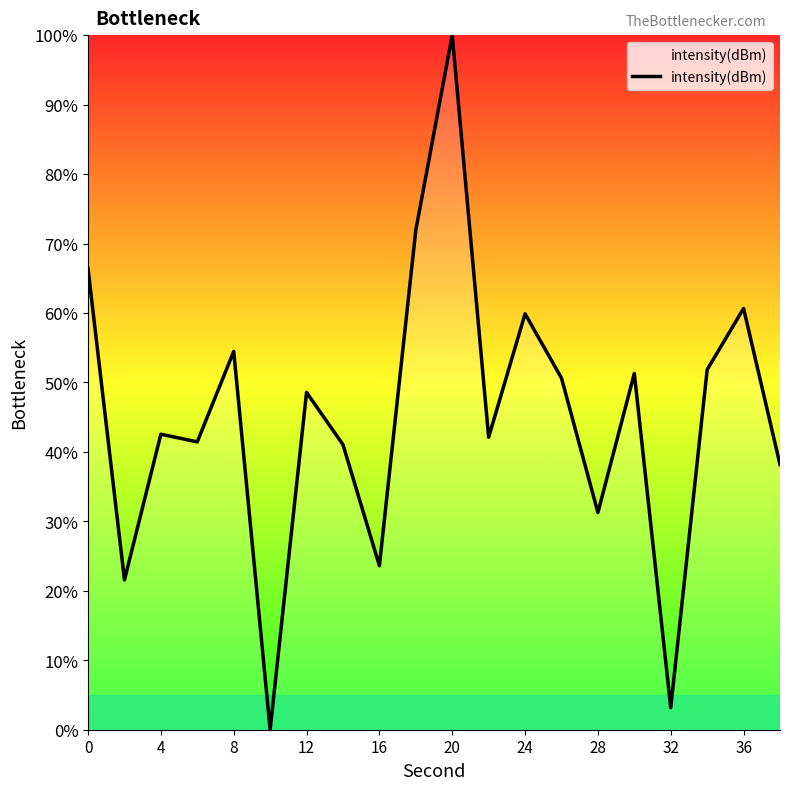

How many lines are shown in the chart?

1